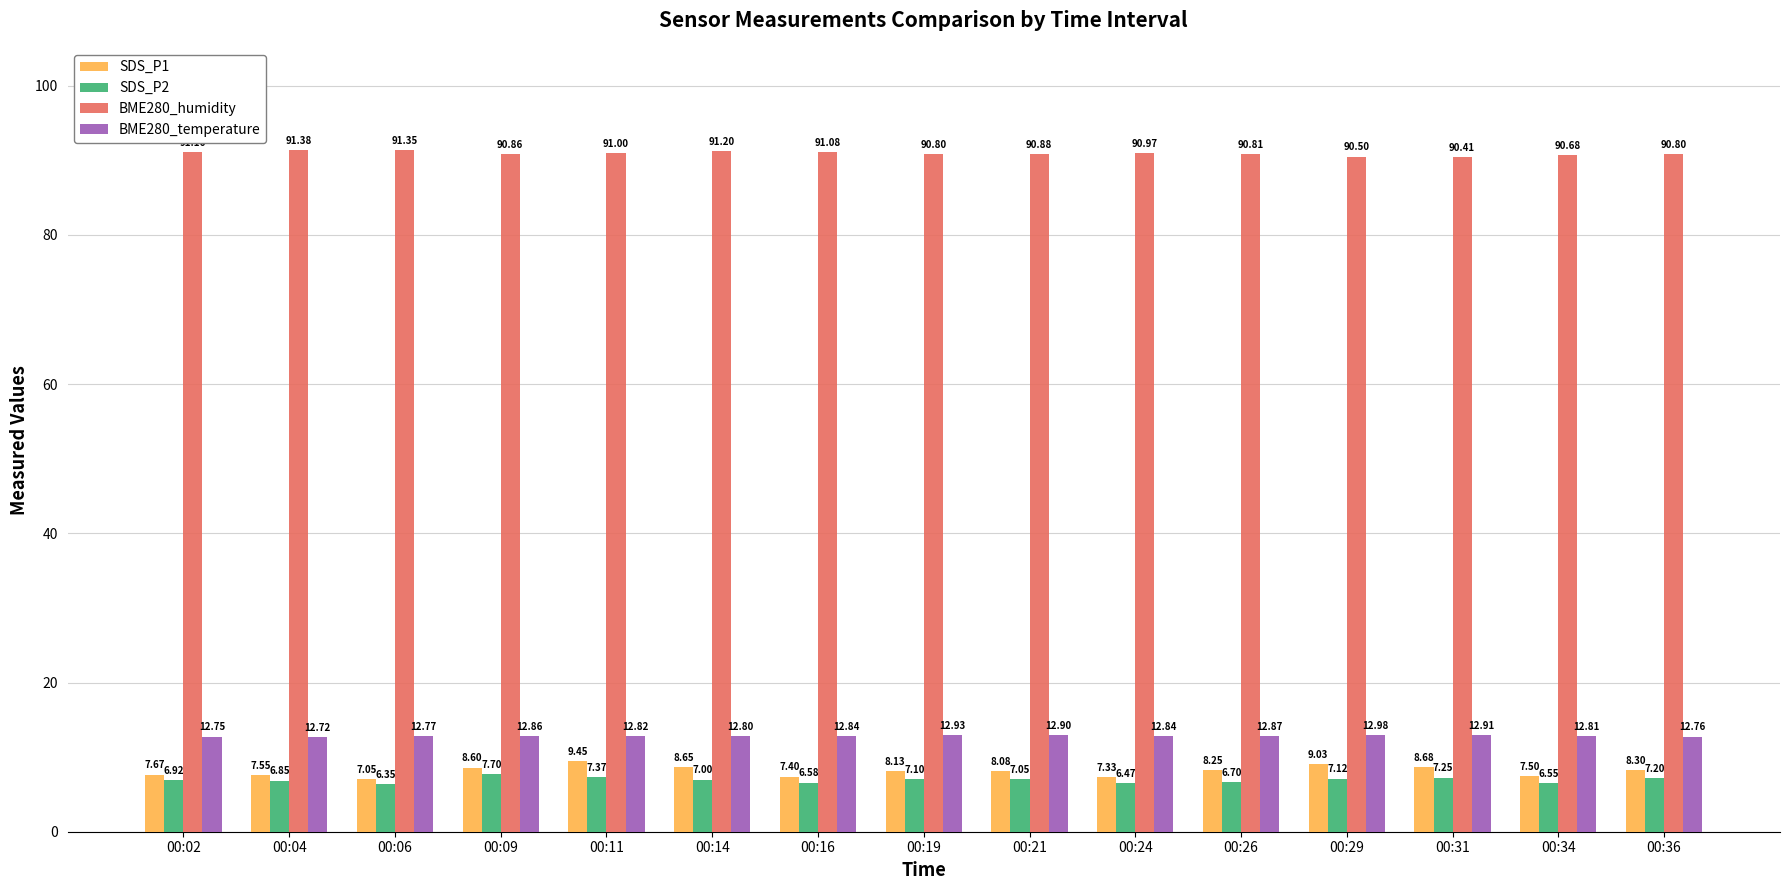

What is the value of the SDS_P1 bar at the 9th from the left?

8.1